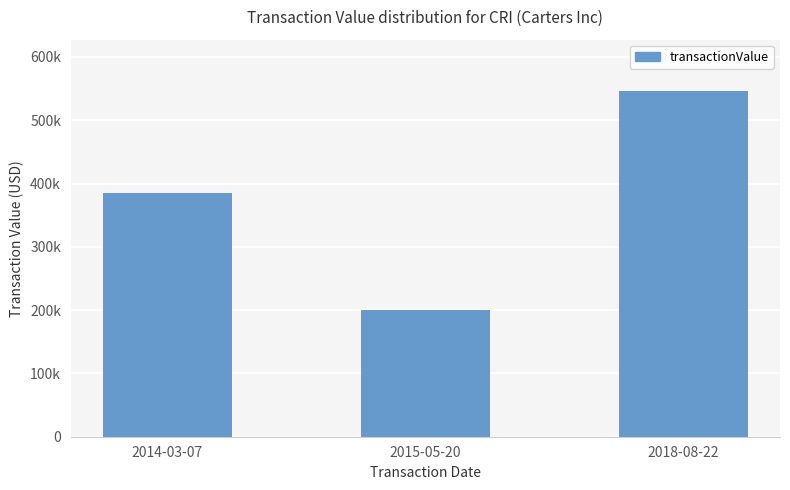

Does the chart contain any negative values?

No